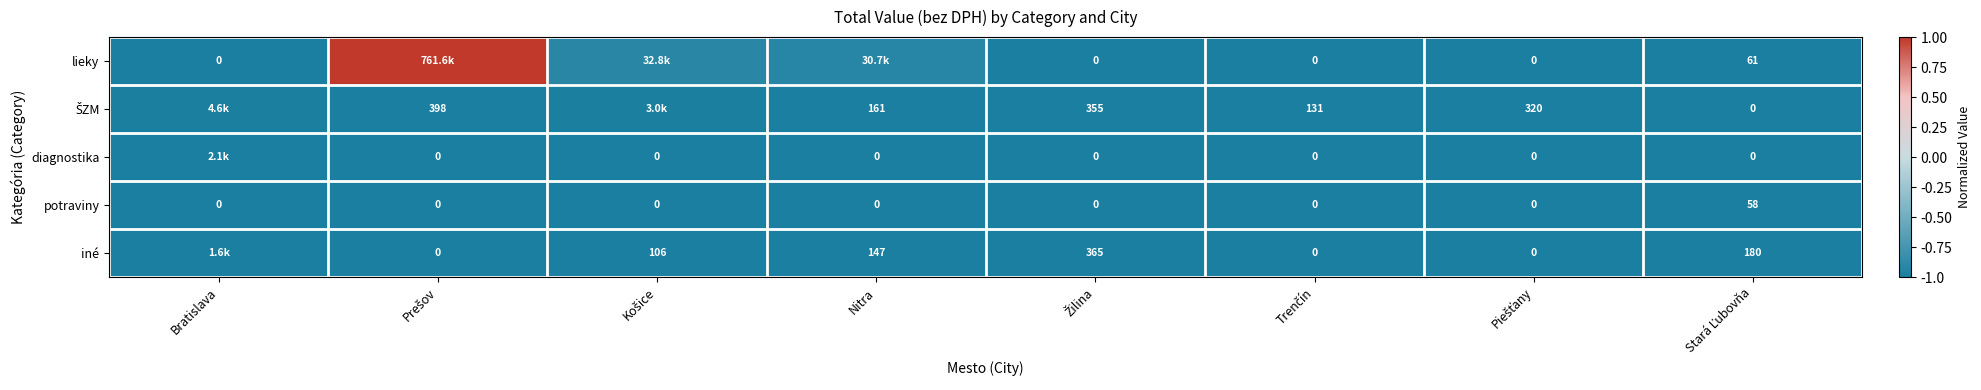

At which label is ŠZM closest to 0?

Bratislava